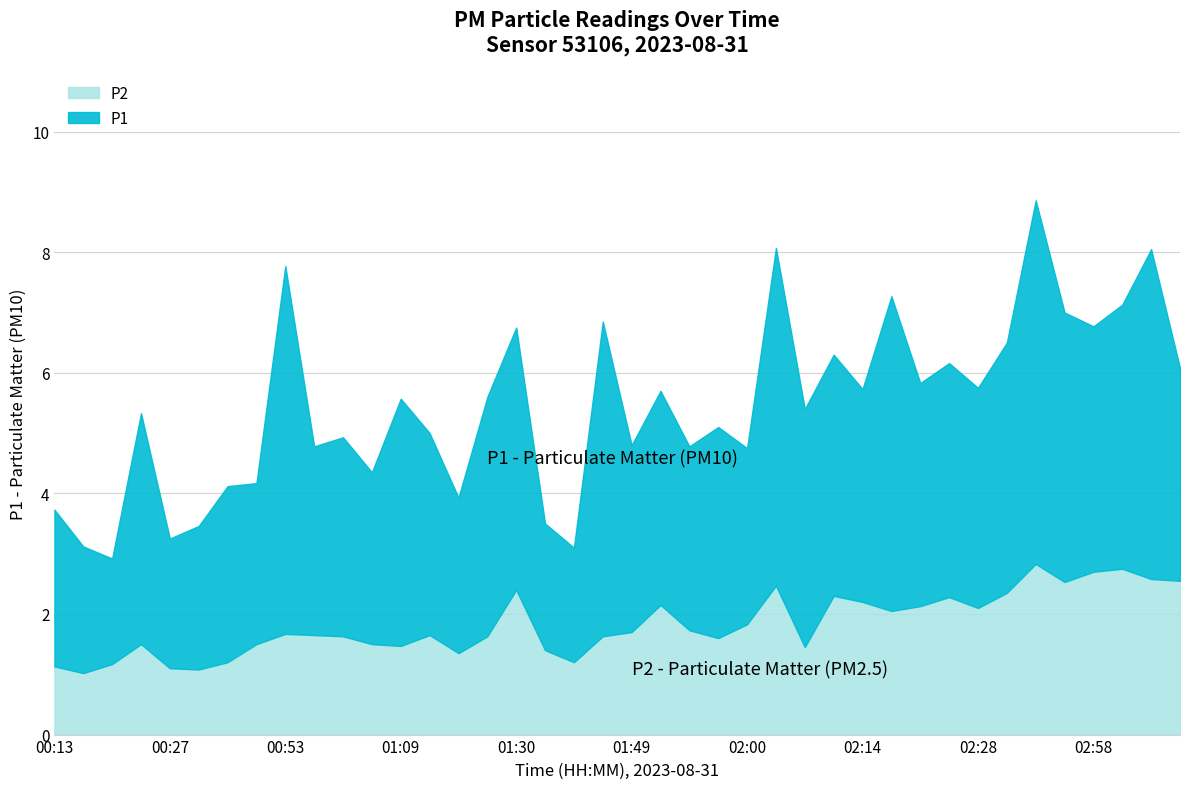

At which label does P2 reach its peak?

02:34